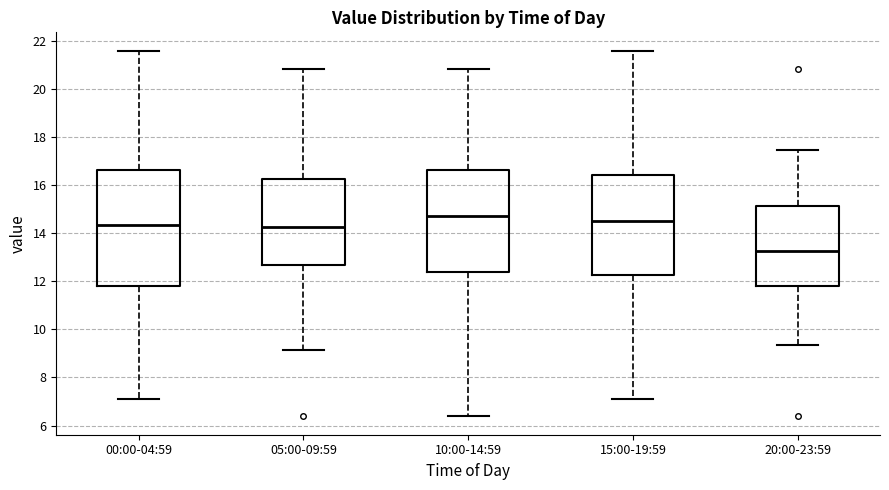

Which box's median line is the highest?

10:00-14:59